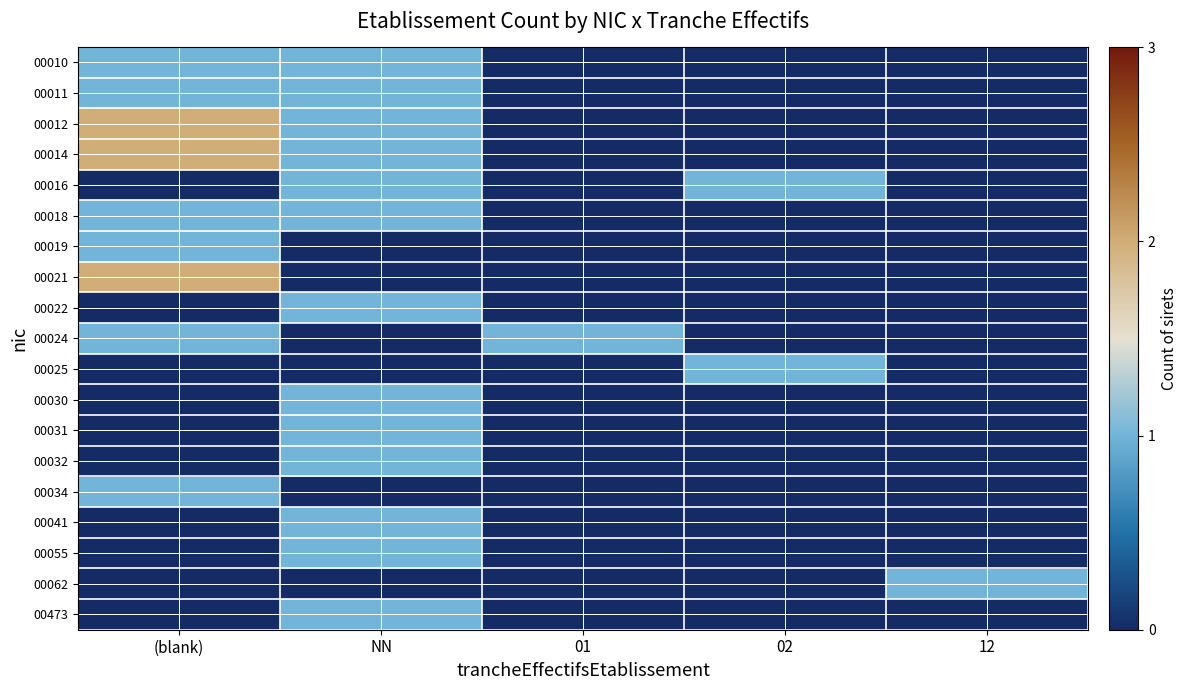

At which category is the sum across all series the highest?

NN